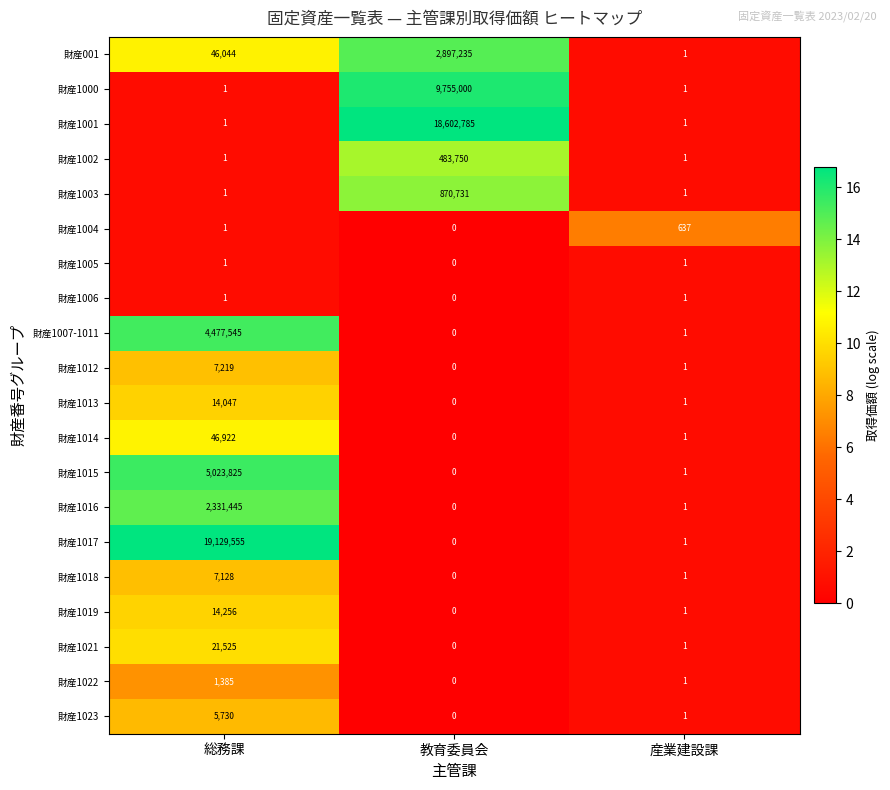

Which series has the largest range (max minus min)?

財産1017